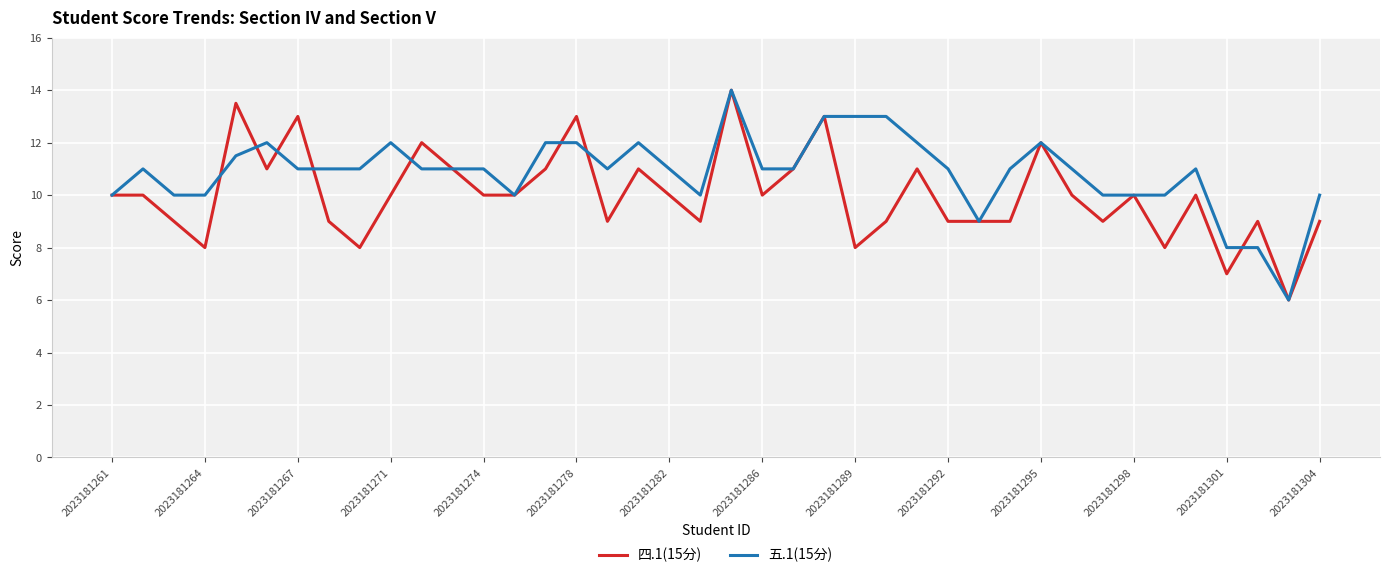

What is the sum of all 五.1(15分) values?

434.5